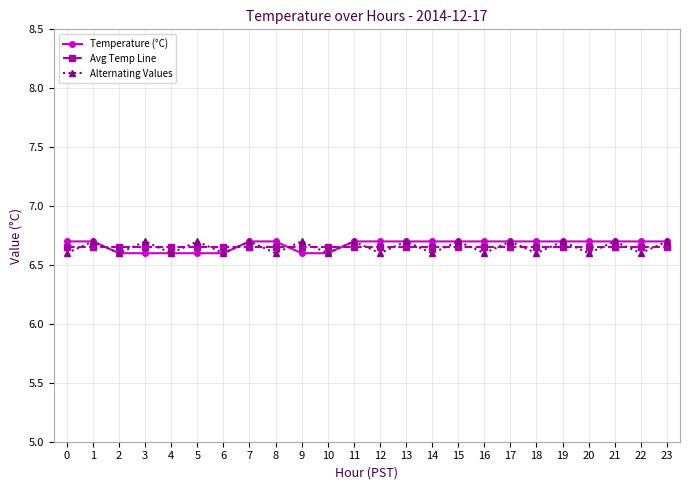

Is the value of Alternating Values at 22 greater than the value of Temperature (°C) at 14?

No